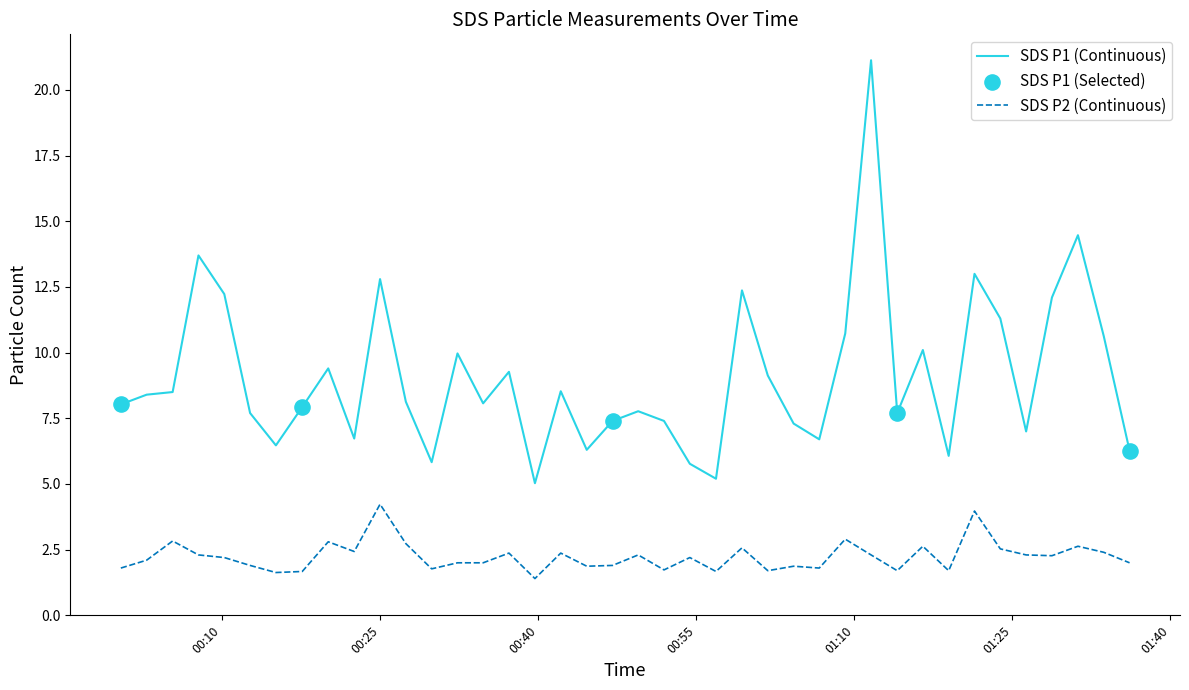

Which series has the largest total across all categories?

SDS P1 (Continuous)